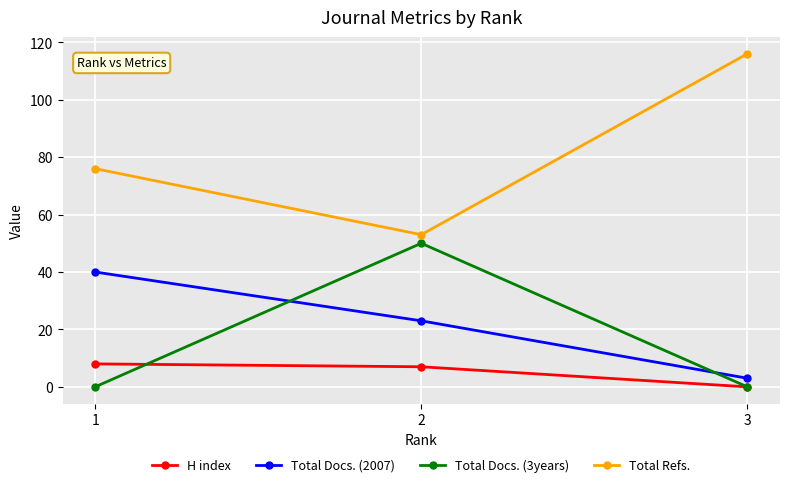

What is the difference between the maximum and minimum values in the Total Refs. series?

63